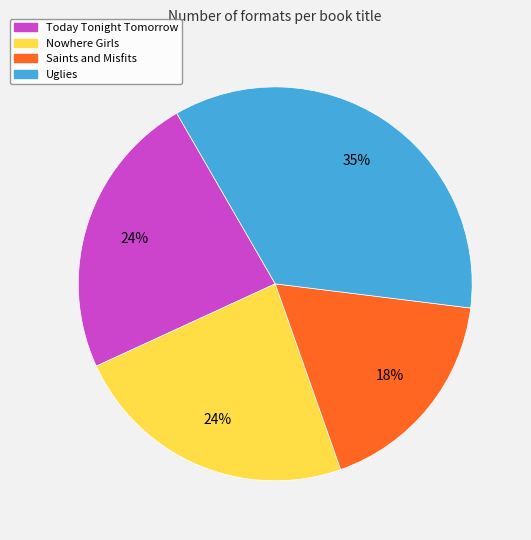

Combined, do Saints and Misfits and Nowhere Girls account for over 50%?

No